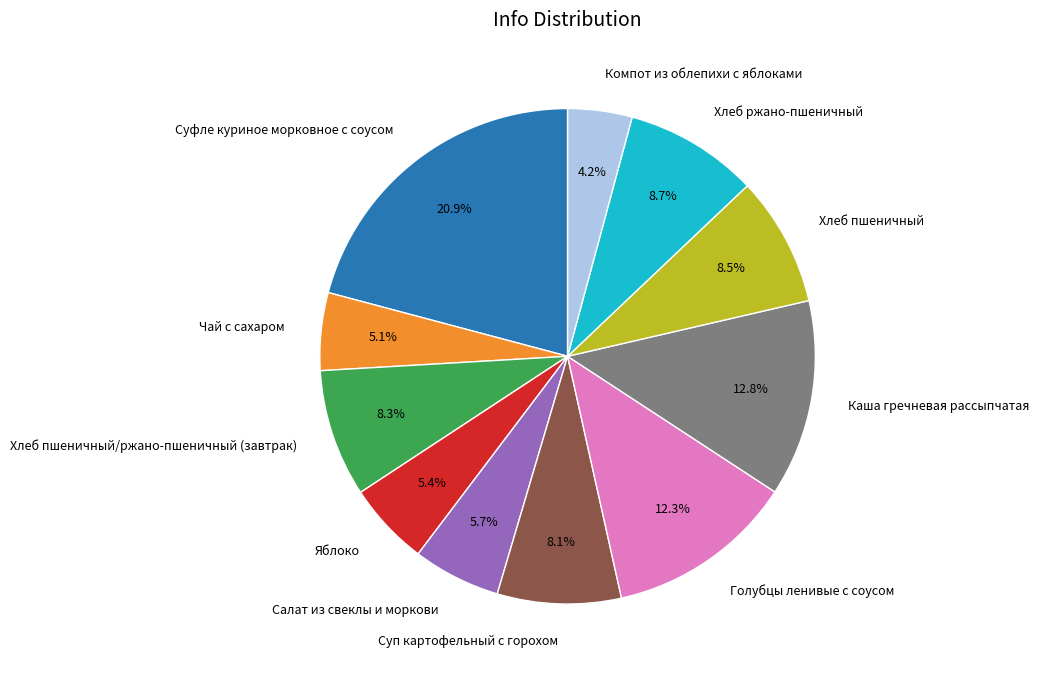

Is there a majority slice in this chart?

No